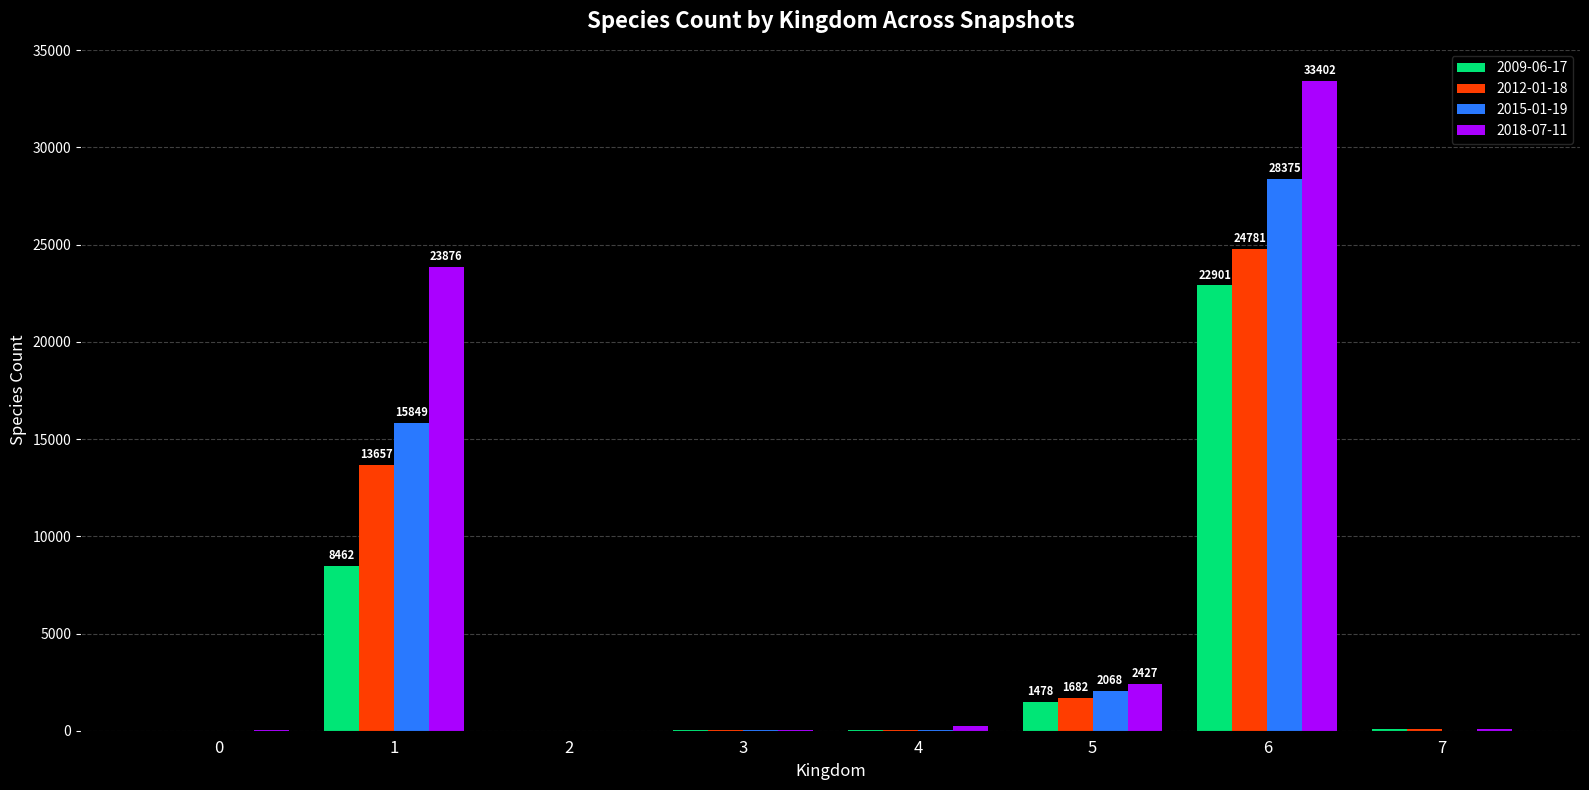

What value does the 2018-07-11 series have at 3?

40